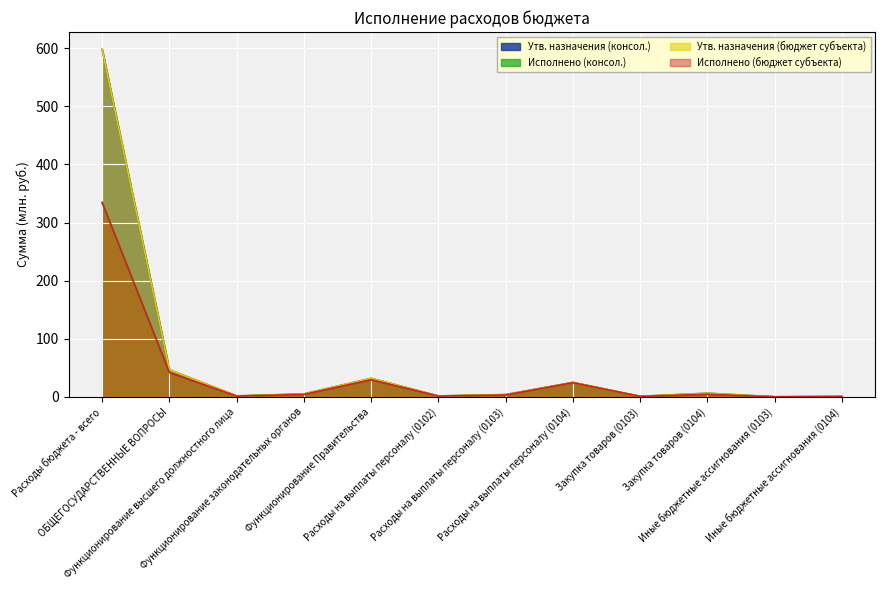

Is it true that Исполнено (бюджет субъекта) equals 0.5 at Расходы на выплаты персоналу (0102)?

False